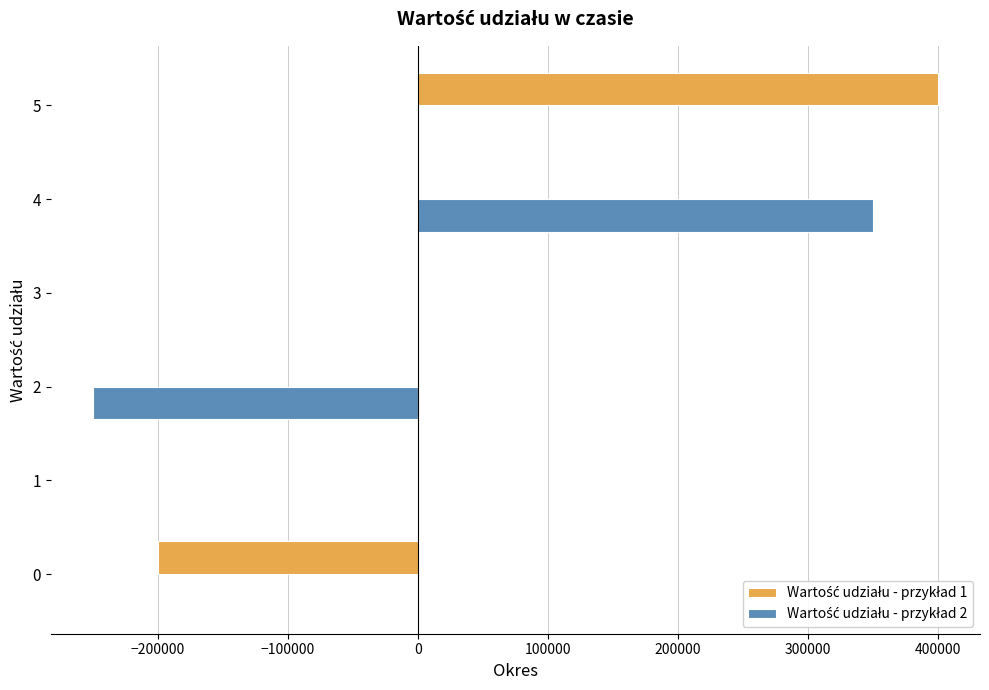

Count the number of categories in the chart.

6